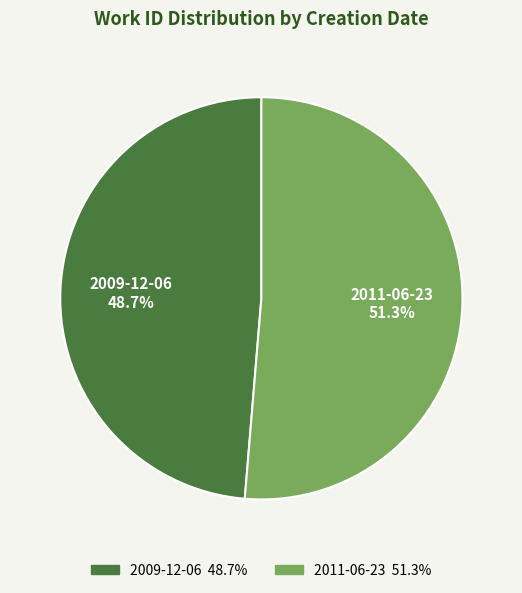

What is the largest slice in the pie chart?

2011-06-23